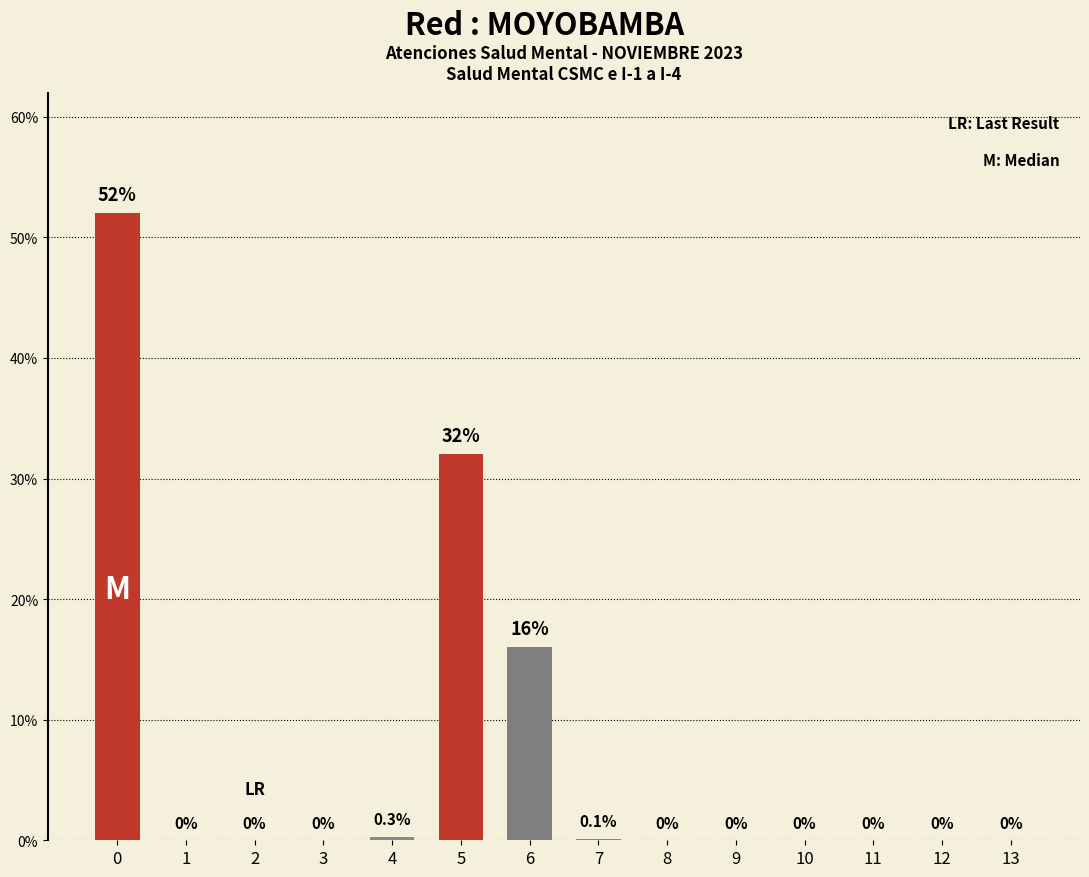

Is it true that the value at 10 is 0.0?

True